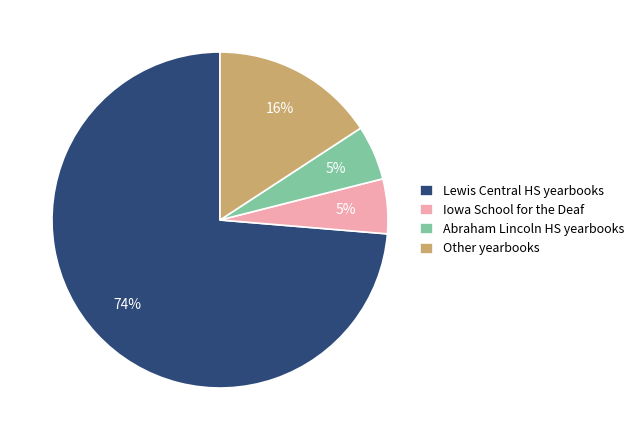

Does any single category account for the majority?

Yes